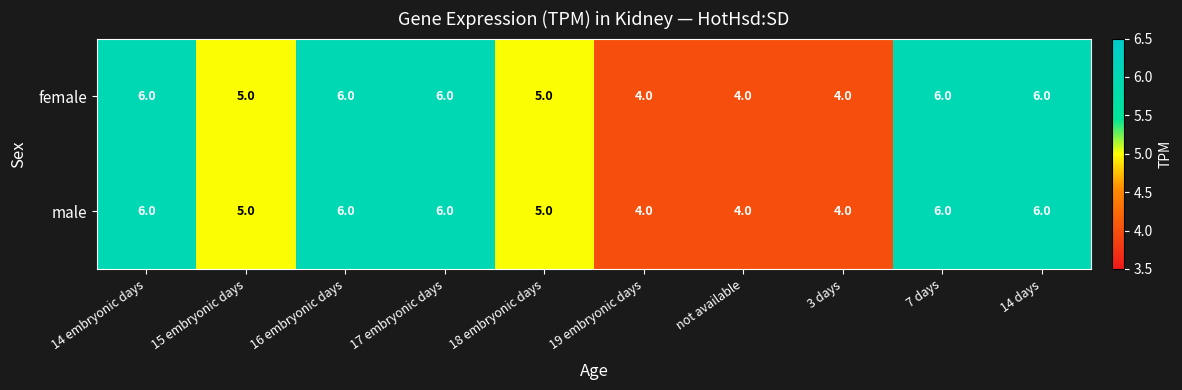

Reading left to right, extract all data points from this chart.

female: 6	5	6	6	5	4	4	4	6	6
male: 6	5	6	6	5	4	4	4	6	6